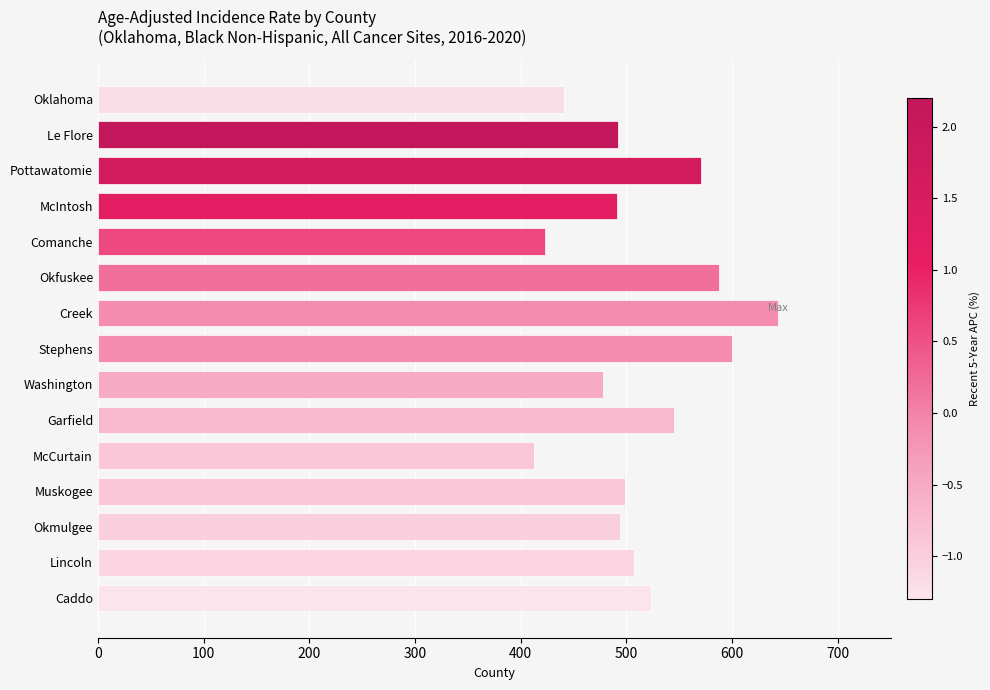

What is the difference between the maximum and second lowest values?

220.1